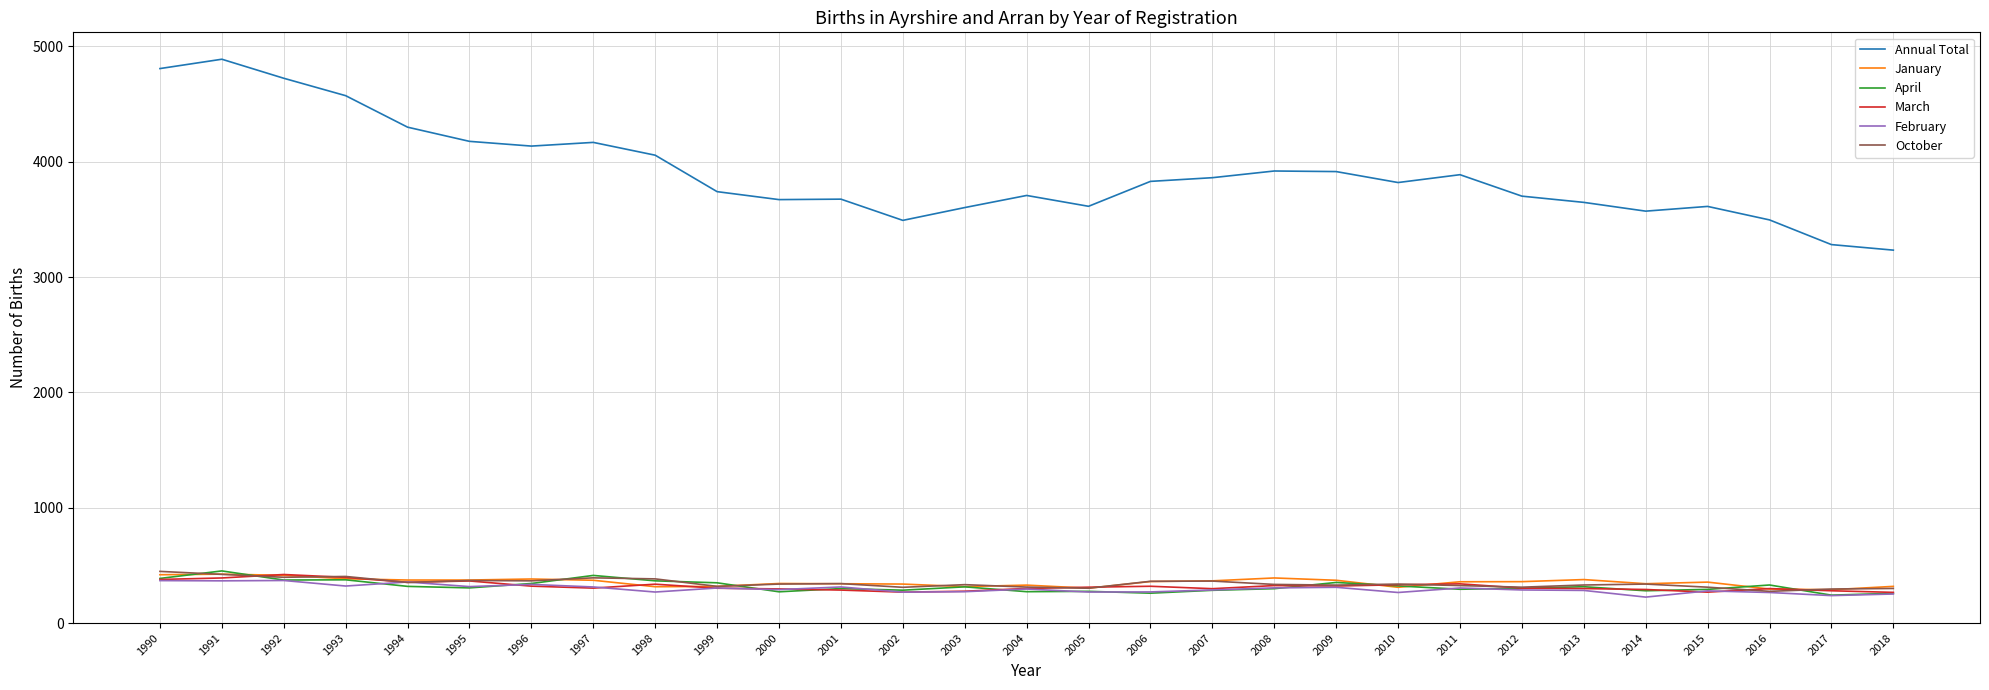

What is the sum of all March values?

9244